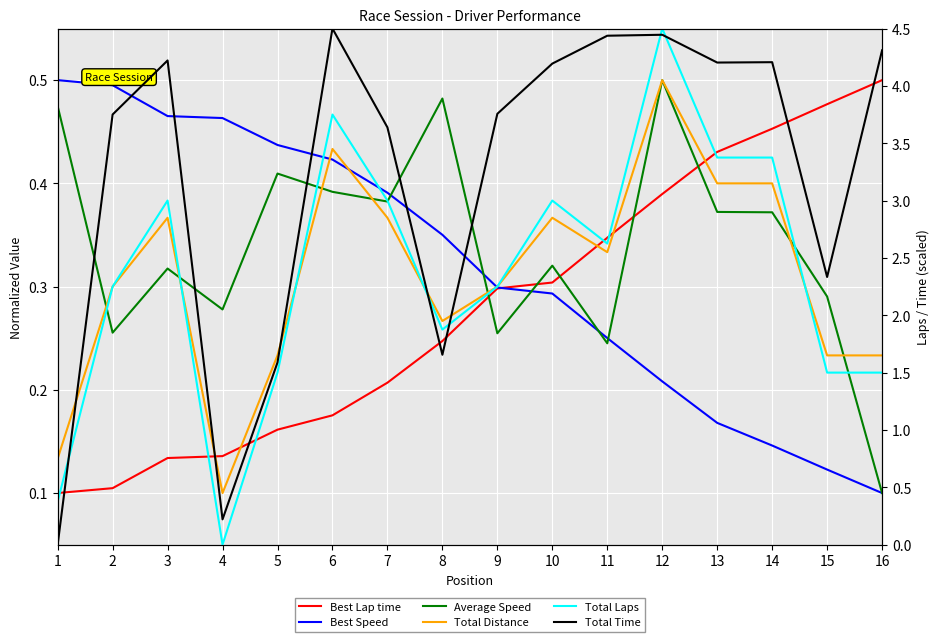

Rank the series at 1 from highest to lowest value.

Best Speed, Average Speed, Total Laps, Total Distance, Best Lap time, Total Time